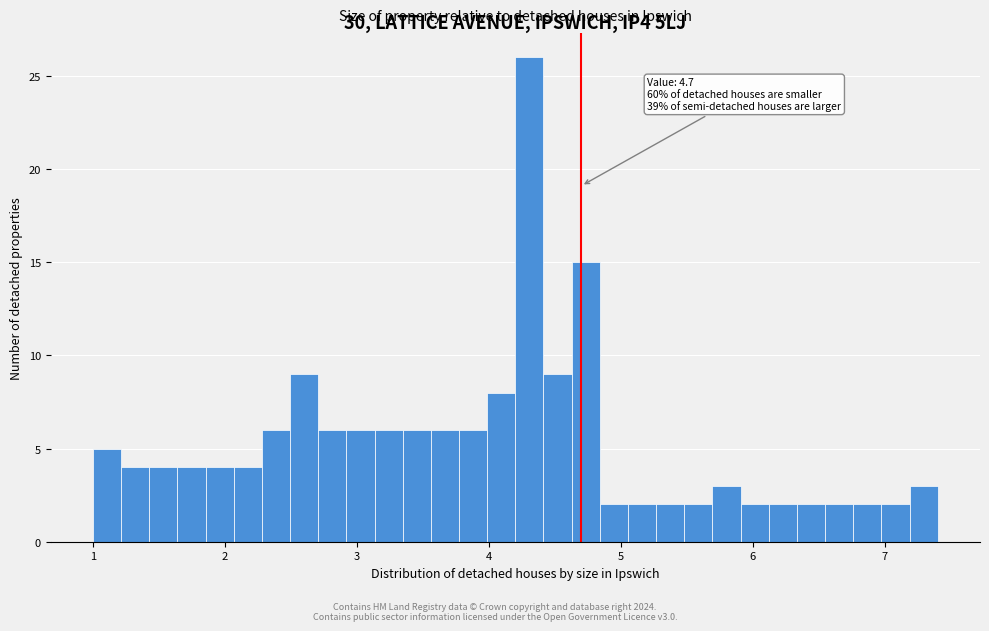

Around what value on the x-axis is the tallest bar? Give the approximate position of its centre, as read against the axis.

4.3